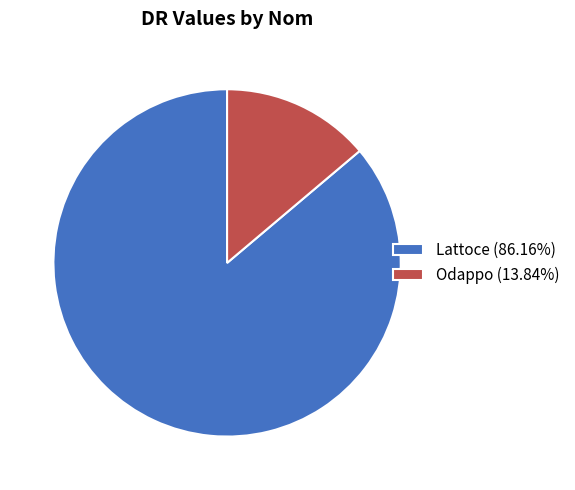

Count the number of slices in the pie.

2